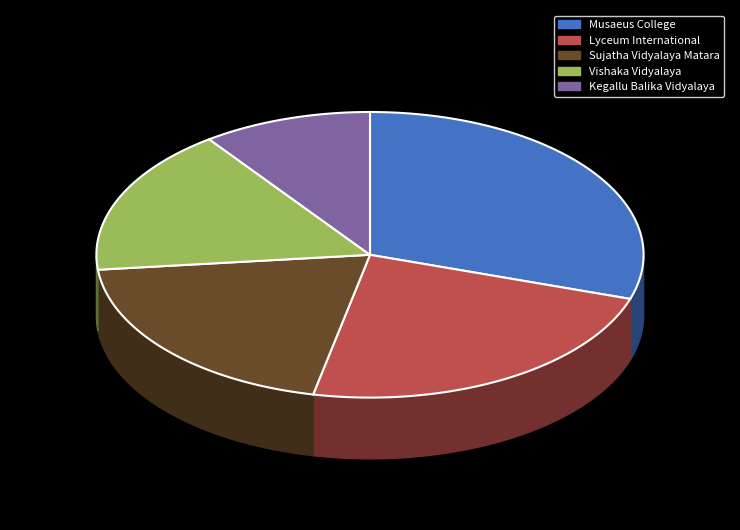

Does Sujatha Vidyalaya Matara account for over 50% of the chart?

No